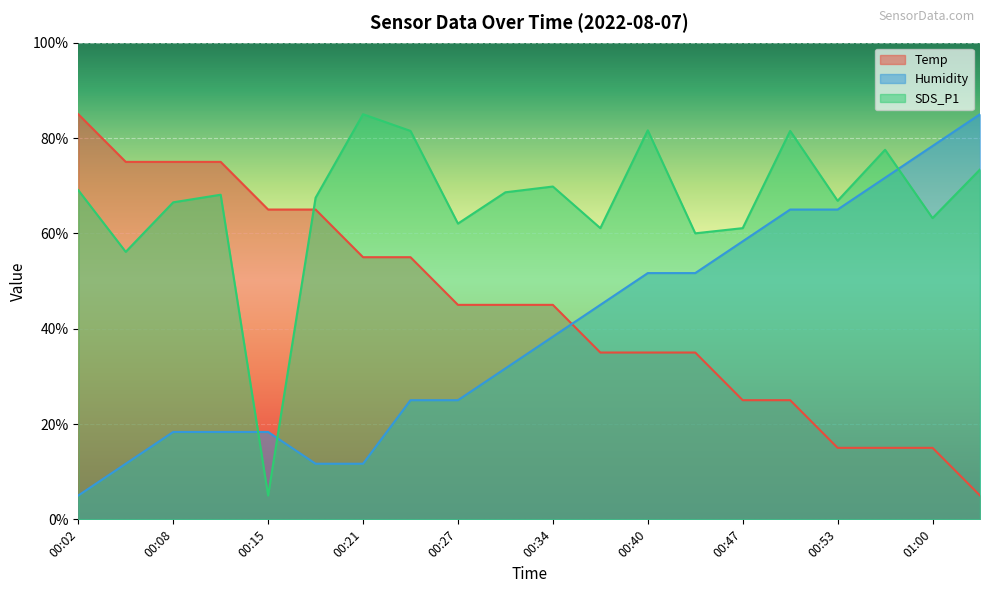

Reading left to right, what are all the values shown in this chart?

Temp: 85.0	75.0	75.0	75.0	65.0	65.0	55.0	55.0	45.0	45.0	45.0	35.0	35.0	35.0	25.0	25.0	15.0	15.0	15.0	5.0
Humidity: 5.0	11.7	18.3	18.3	18.3	11.7	11.7	25.0	25.0	31.7	38.3	45.0	51.7	51.7	58.3	65.0	65.0	71.7	78.3	85.0
SDS_P1: 69.1	56.1	66.5	68.1	5.0	67.5	85.0	81.5	62.1	68.6	69.8	61.1	81.6	60.0	61.1	81.5	66.8	77.5	63.2	73.4